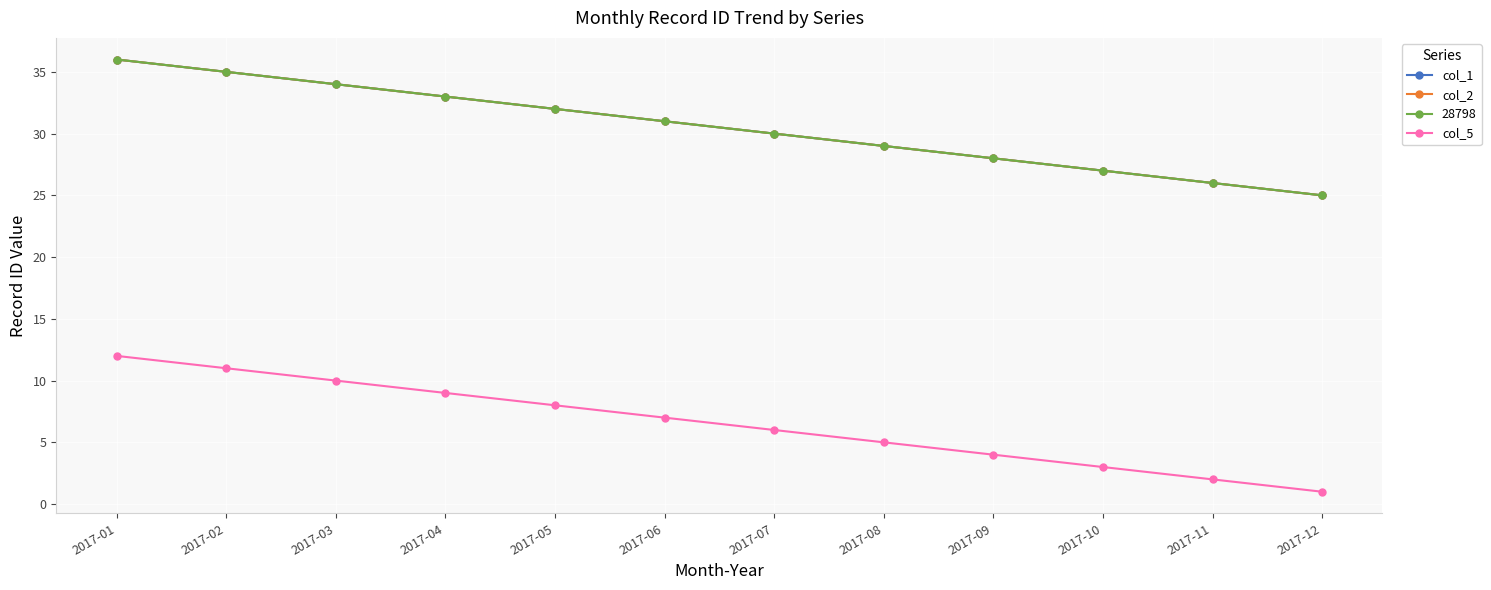

Does the chart have visible grid lines?

Yes